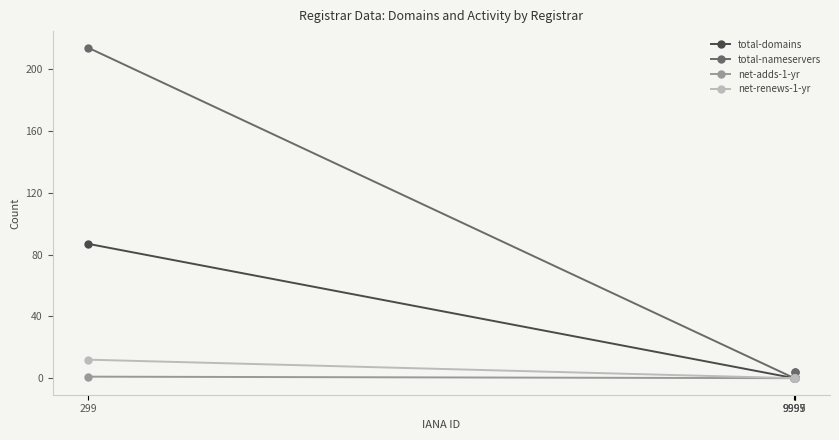

Which series has the widest spread of values?

total-nameservers